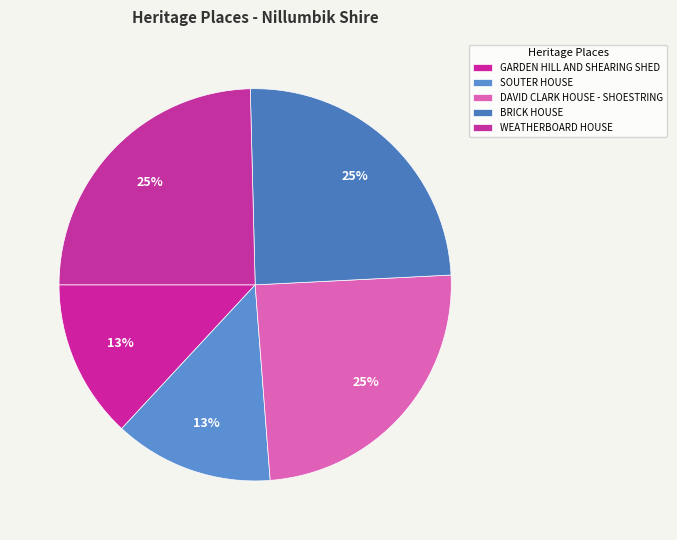

Is it true that SOUTER HOUSE is 13% of the pie?

True